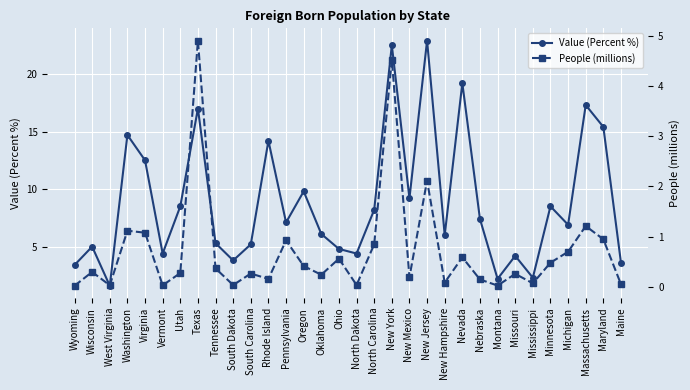

What is the value of the Value (Percent %) point at the 32nd from the left?

3.6